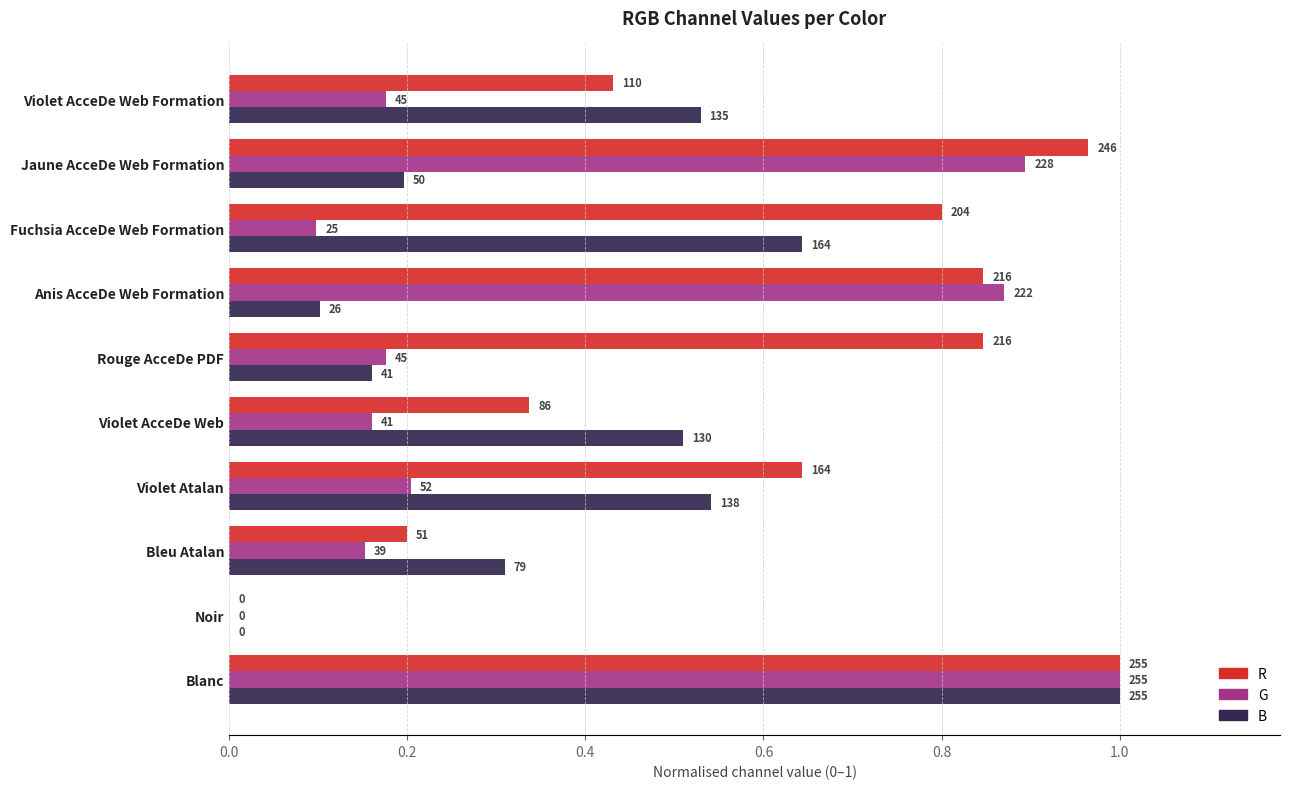

Which series has the widest spread of values?

R